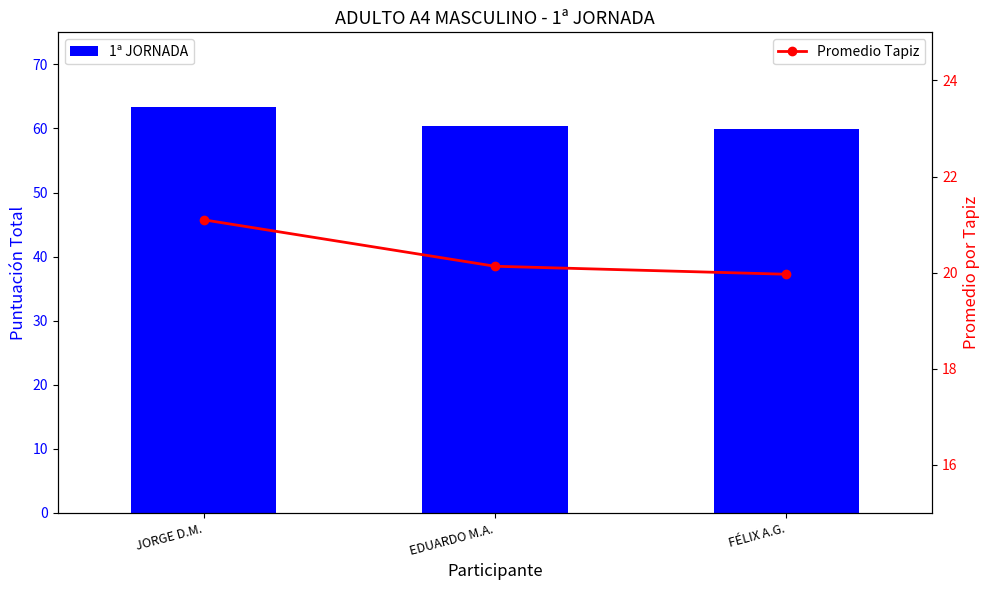

Which label corresponds to the largest value in the chart?

JORGE D.M.